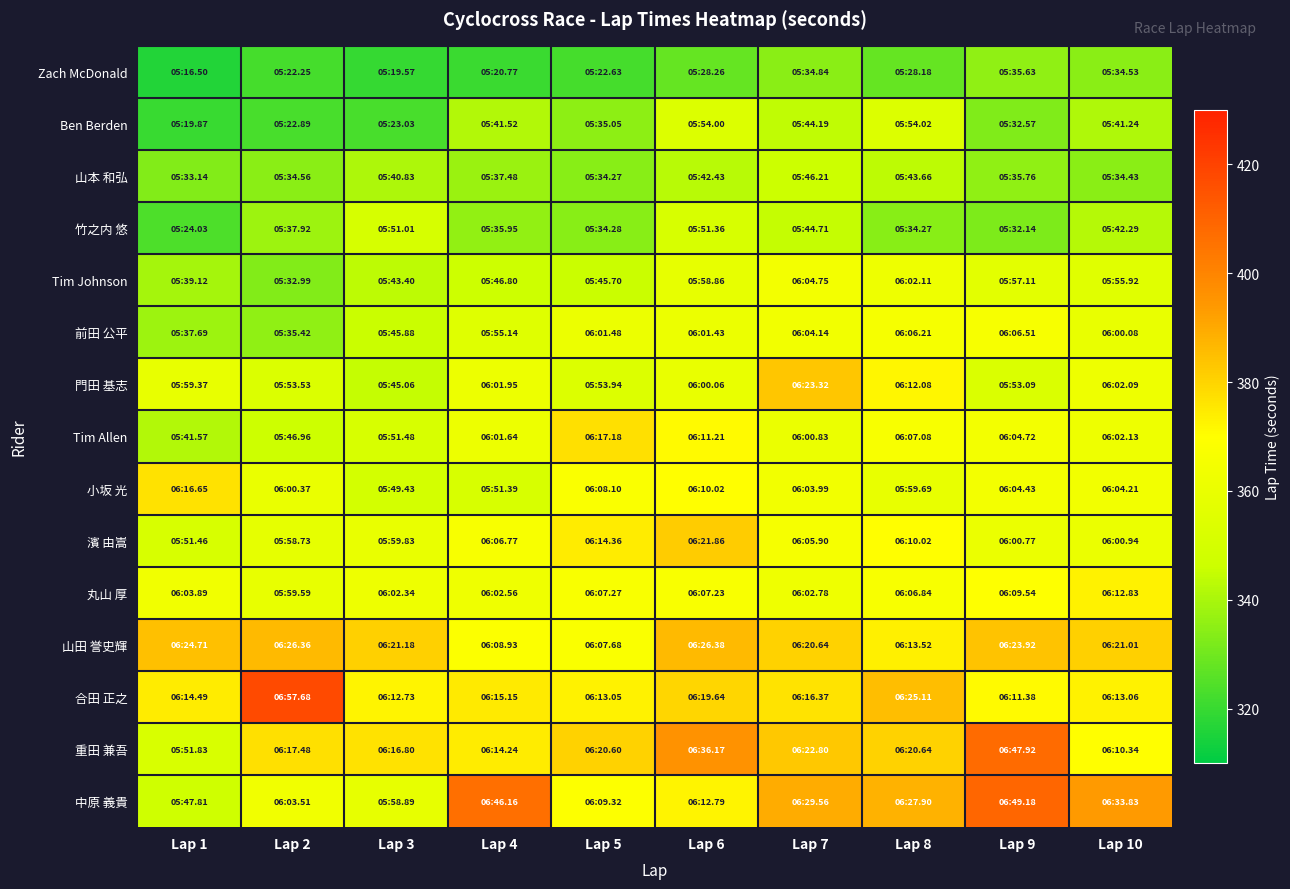

Which series has the widest spread of values?

中原 義貴